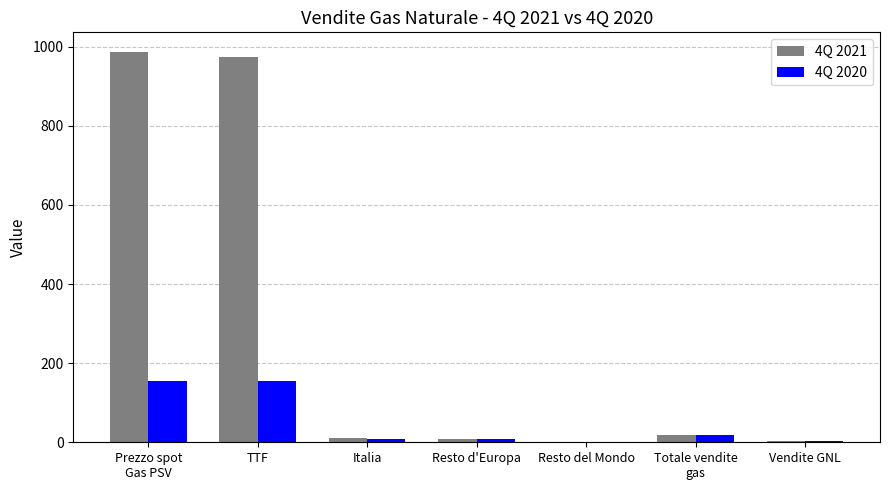

The 4Q 2021 series shows 1676.3 at TTF. True or false?

False